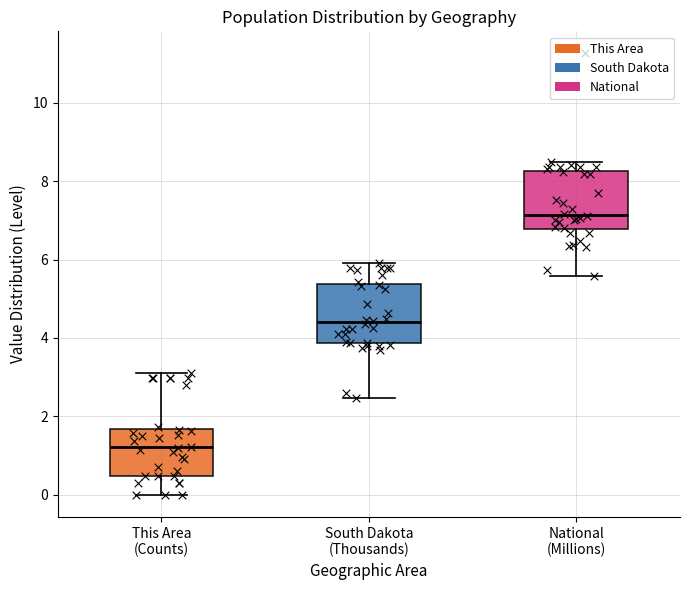

Which box has the highest median line?

National (Millions)